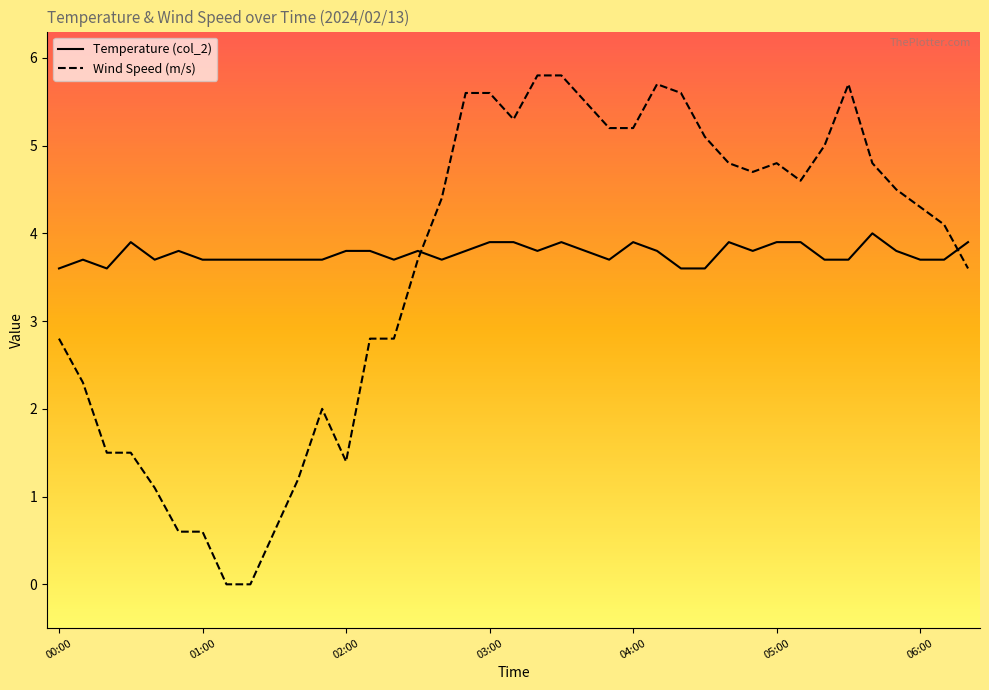

Which series has the largest range (max minus min)?

Wind Speed (m/s)